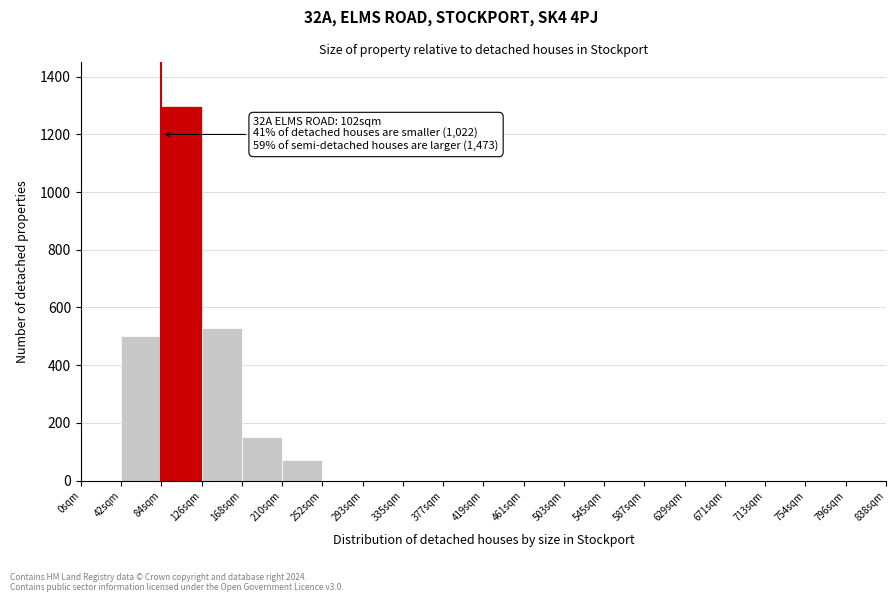

Which range on the x-axis has the tallest bar?

84 to 126